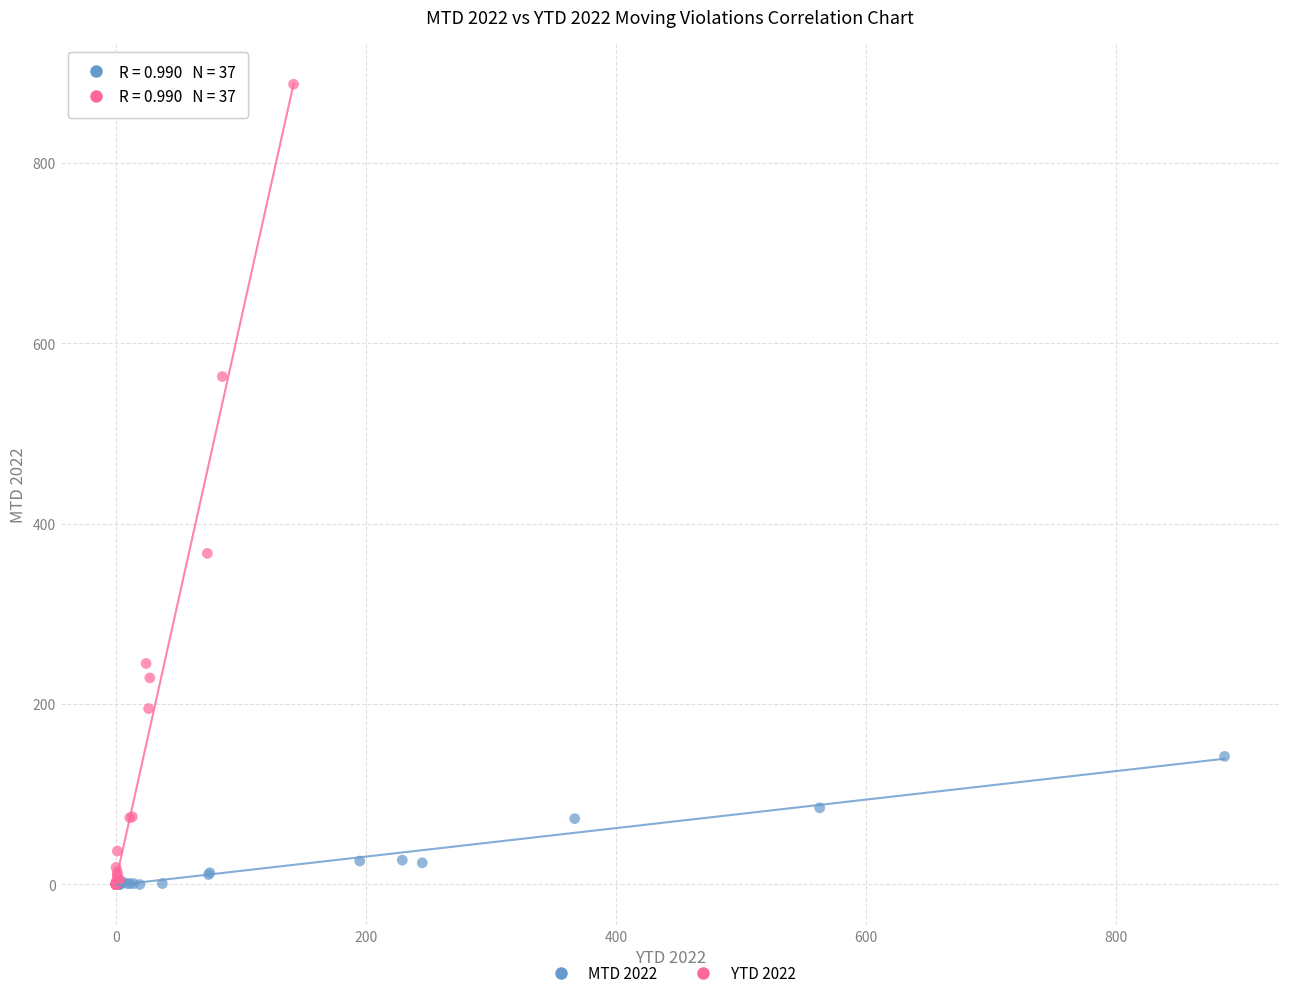

Which series contains the highest Y value?

YTD 2022